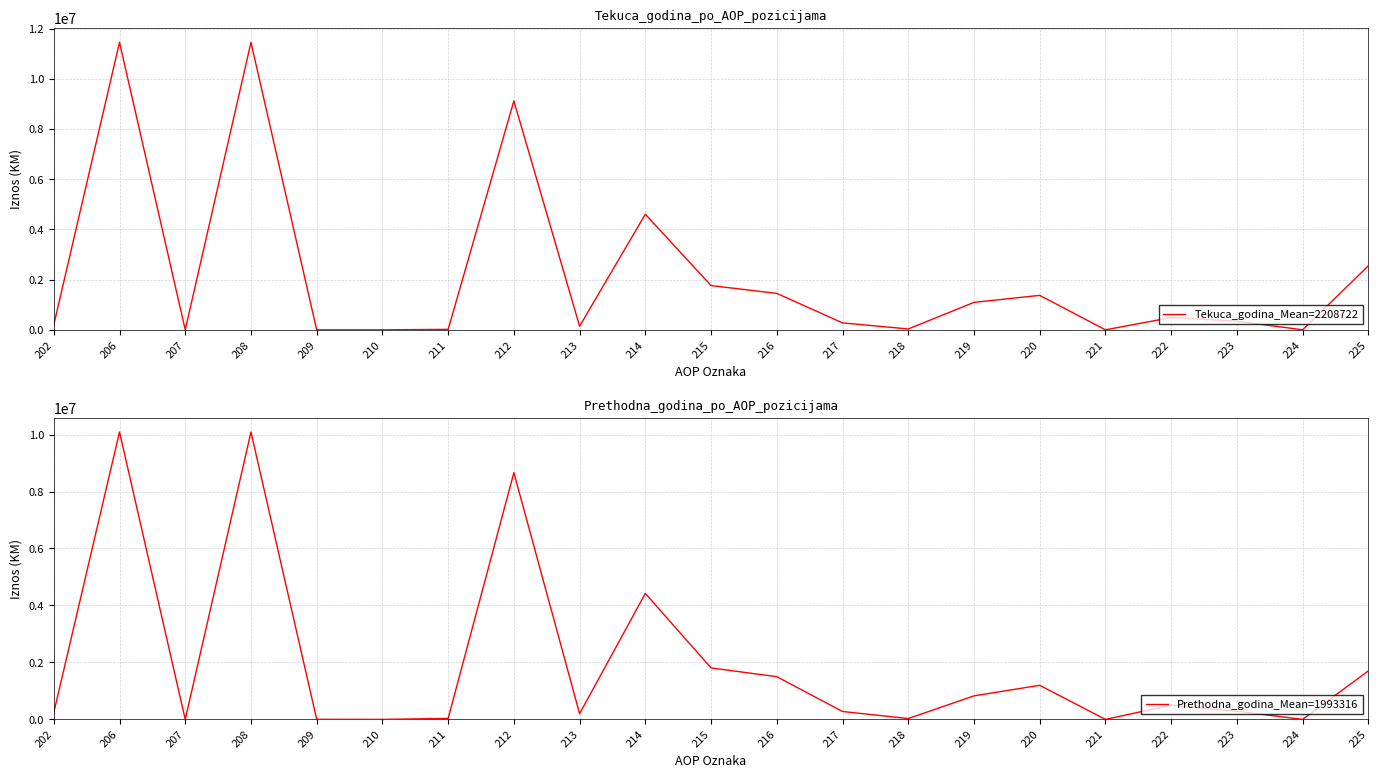

What is the value of the Prethodna_godina_Mean=1993316 point at the 19th from the left?

286658